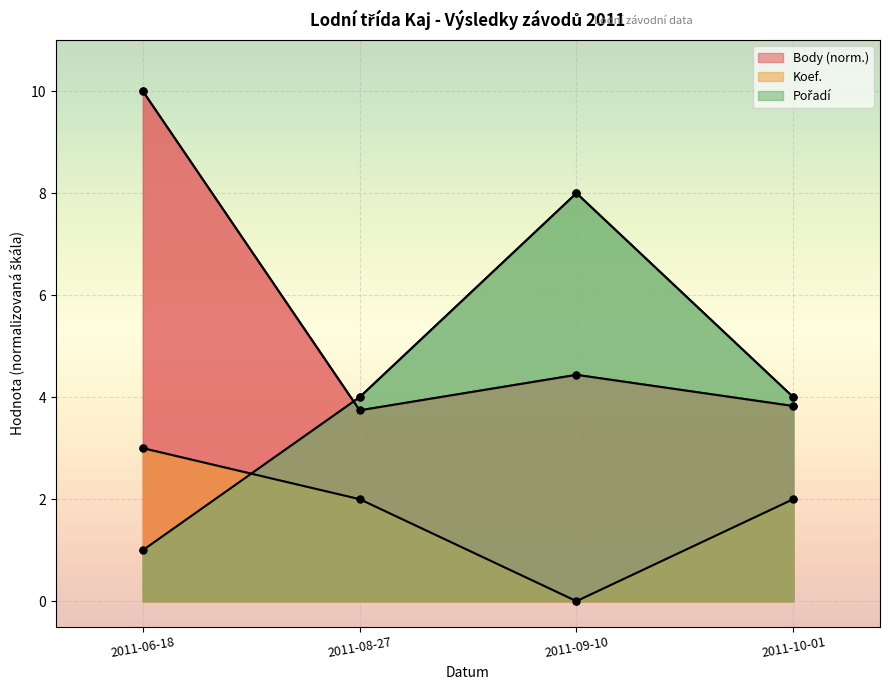

What is the average value of the Pořadí series?

4.2